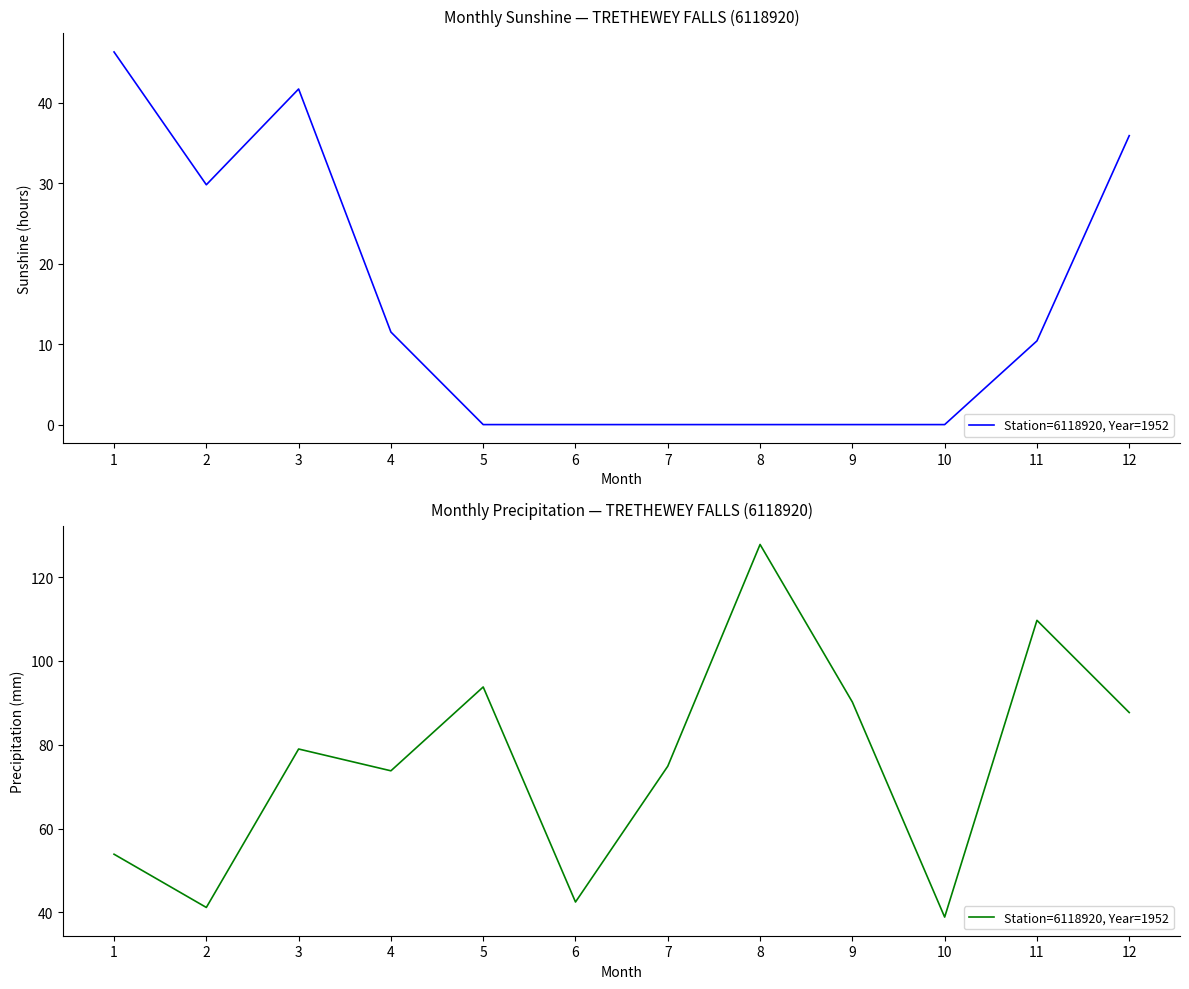

The chart shows a value of 127.8 at 8. True or false?

True